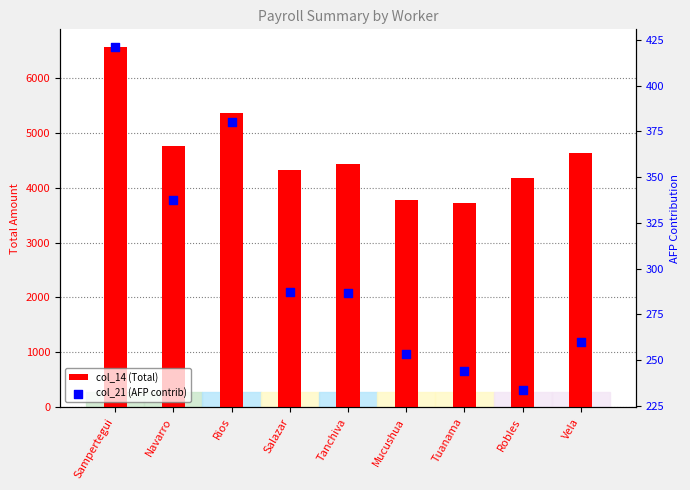

What is the total value across all series at Robles?

4402.5